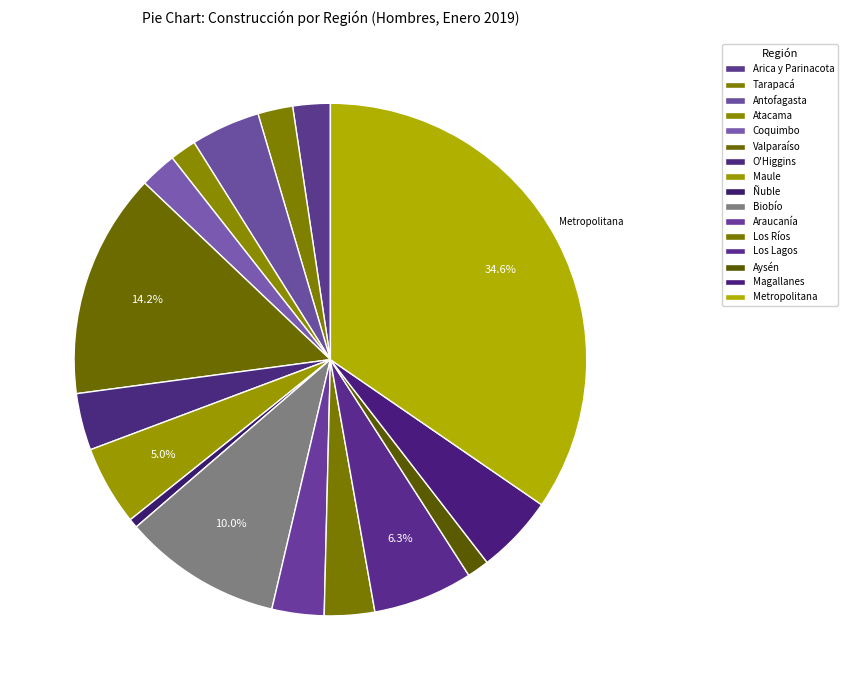

Does O'Higgins account for over 50% of the chart?

No